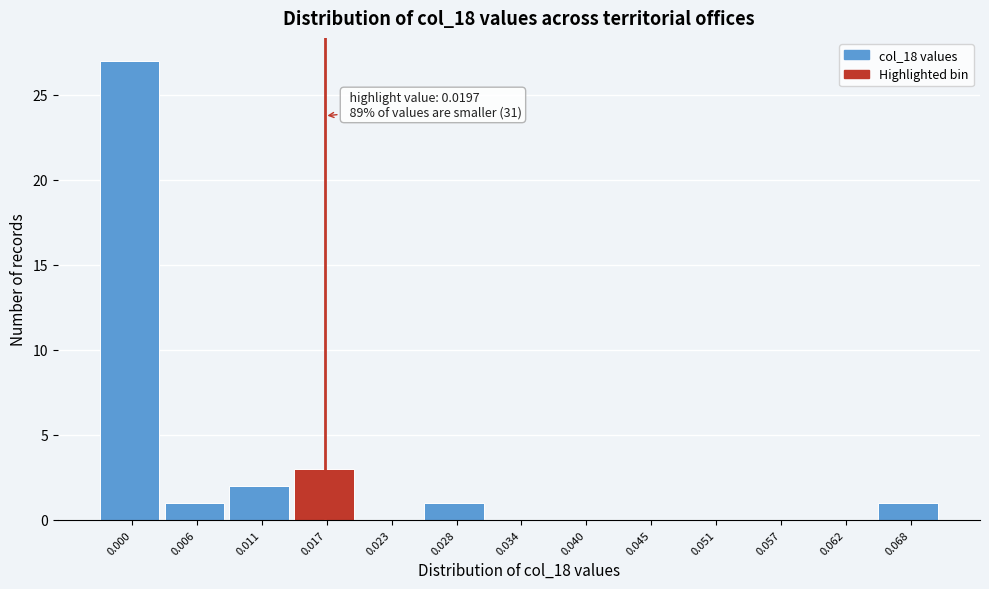

Reading right to left, transcribe all the data shown in this chart.

0.068=1	0.062=0	0.057=0	0.051=0	0.045=0	0.040=0	0.034=0	0.028=1	0.023=0	0.017=3	0.011=2	0.006=1	0.000=27